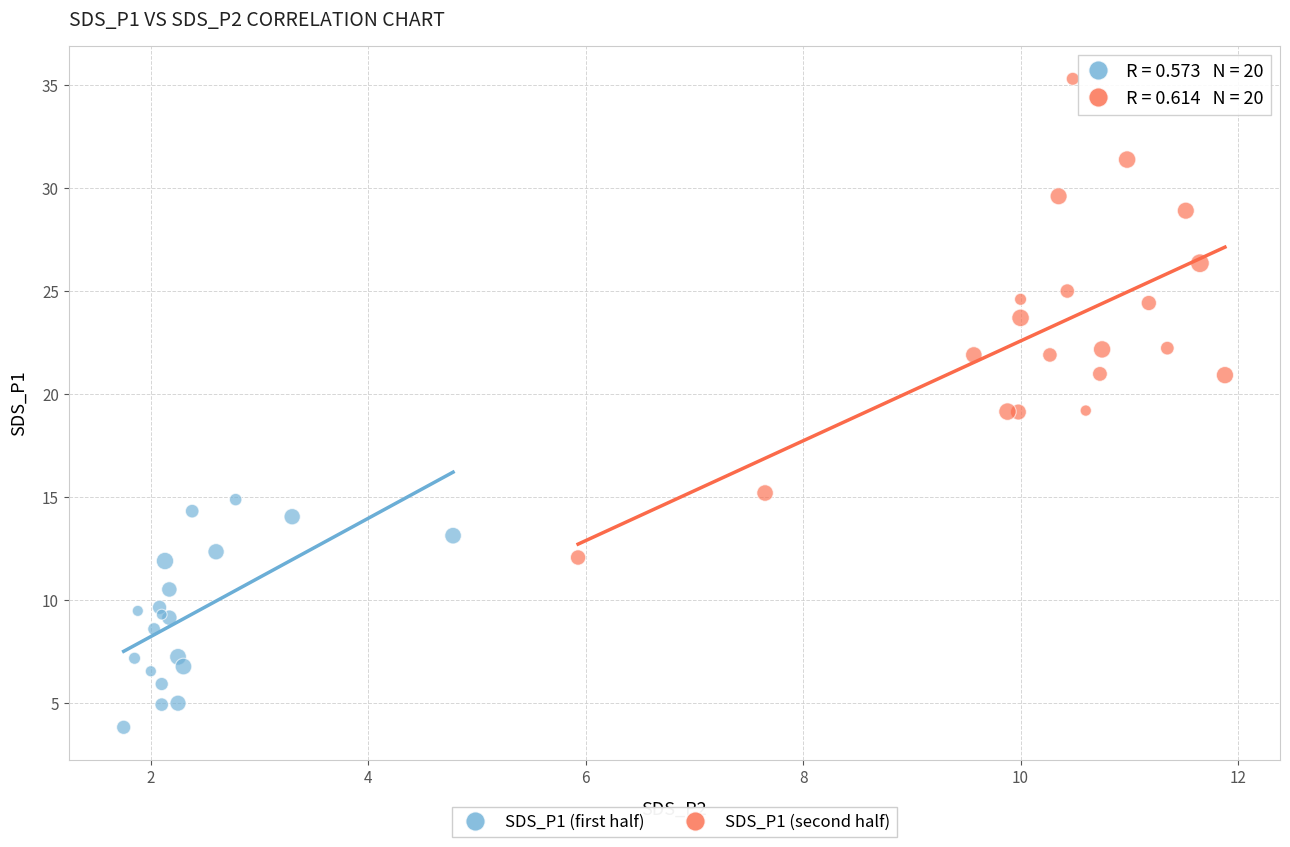

Which series contains the lowest Y value?

SDS_P1 (first half)